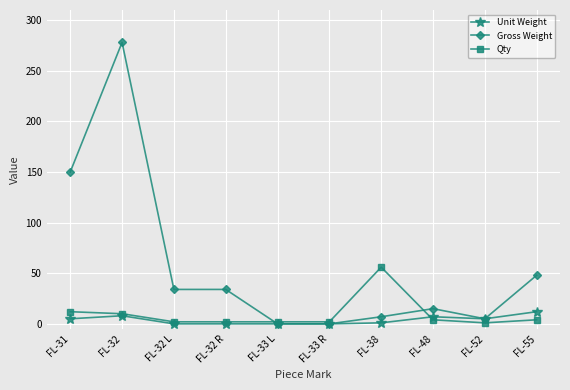

Where is Qty nearest to the value 28?

FL-31